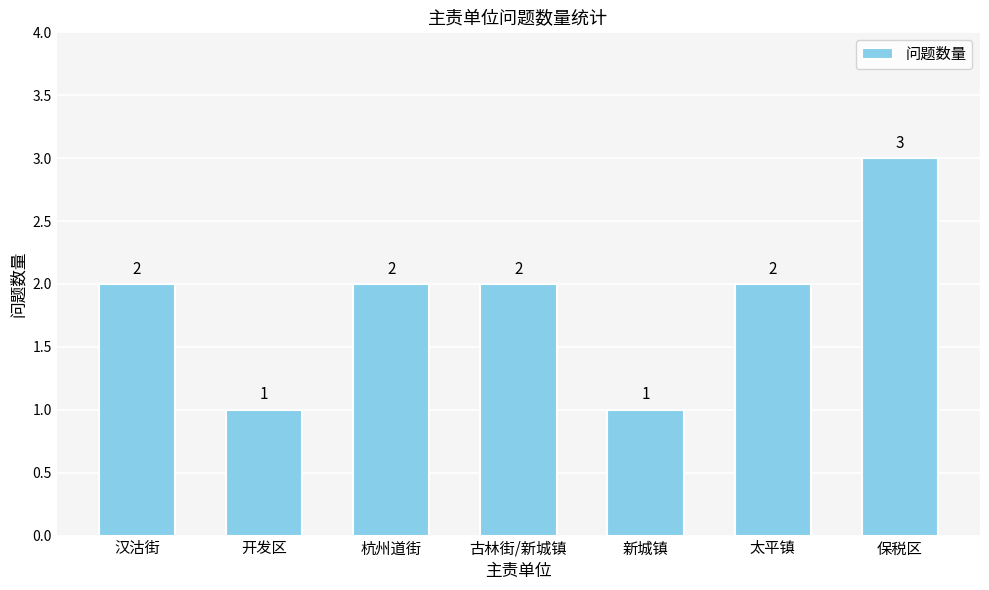

Reading right to left, what are all the values shown in this chart?

3	2	1	2	2	1	2